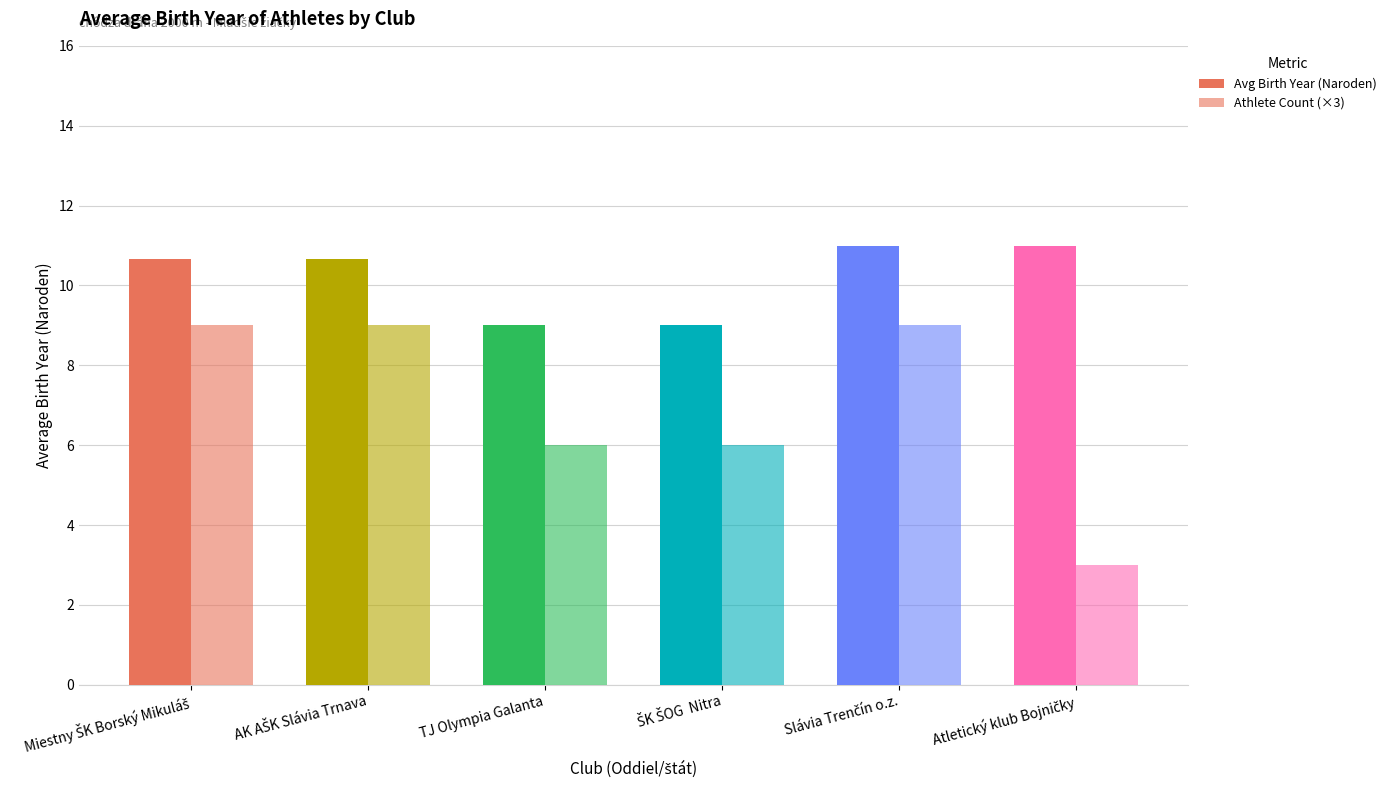

What is the difference between the highest and lowest values at ŠK ŠOG  Nitra?

3.0